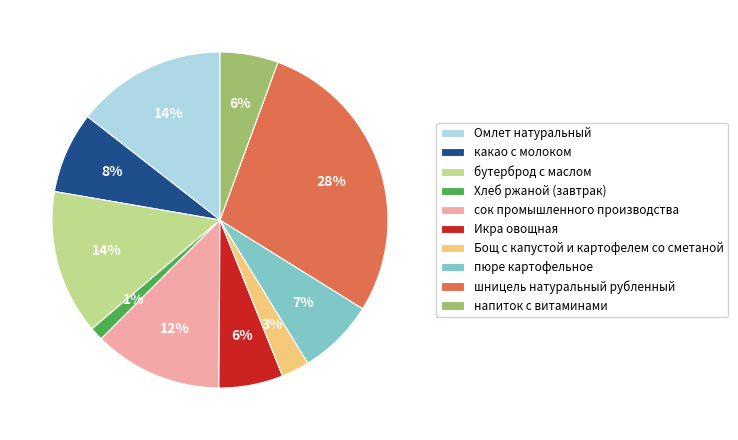

To the nearest percent, what portion does сок промышленного производства represent?

12%